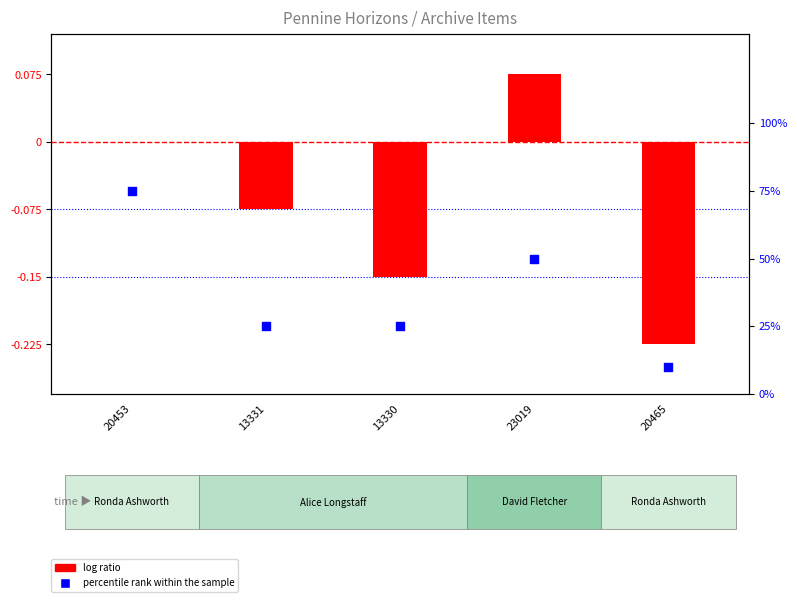

What is the total value across all series at 23019?

50.1